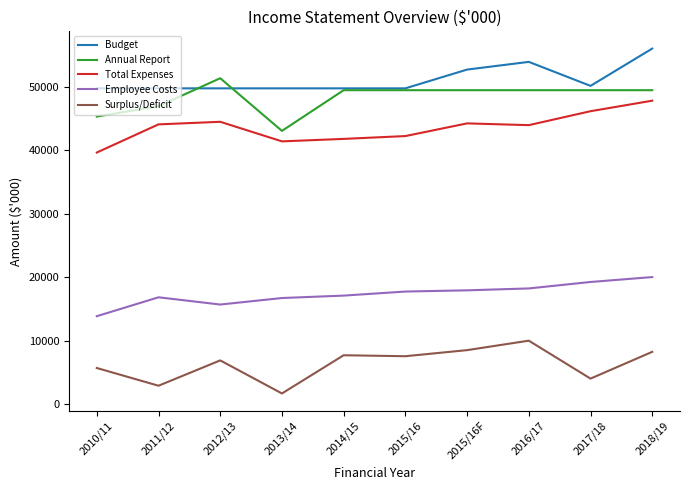

At which category does the chart reach its minimum across all series?

2013/14